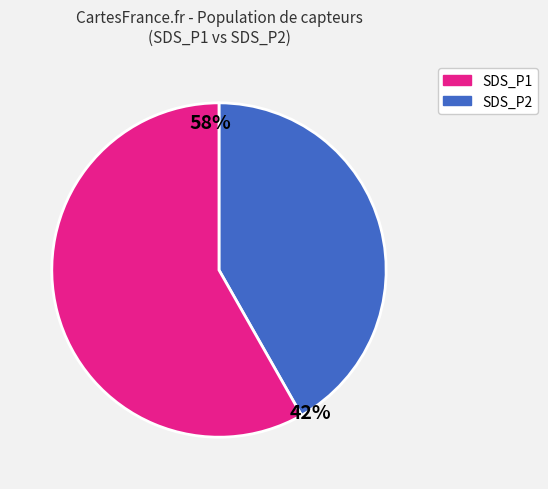

To the nearest percent, what is the average slice percentage?

50%